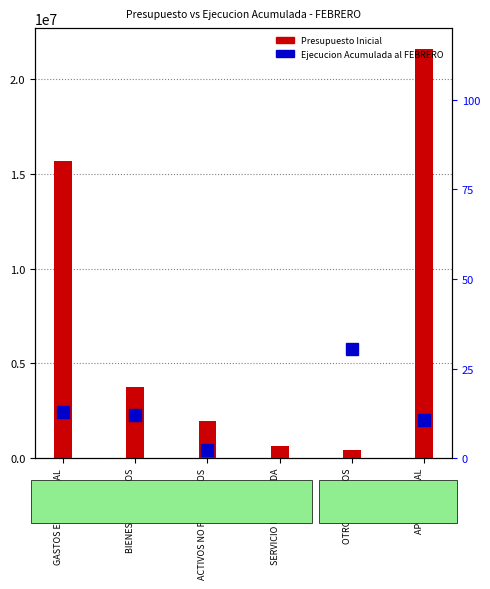

What is the sum of all Presupuesto Inicial values?

44085643.0